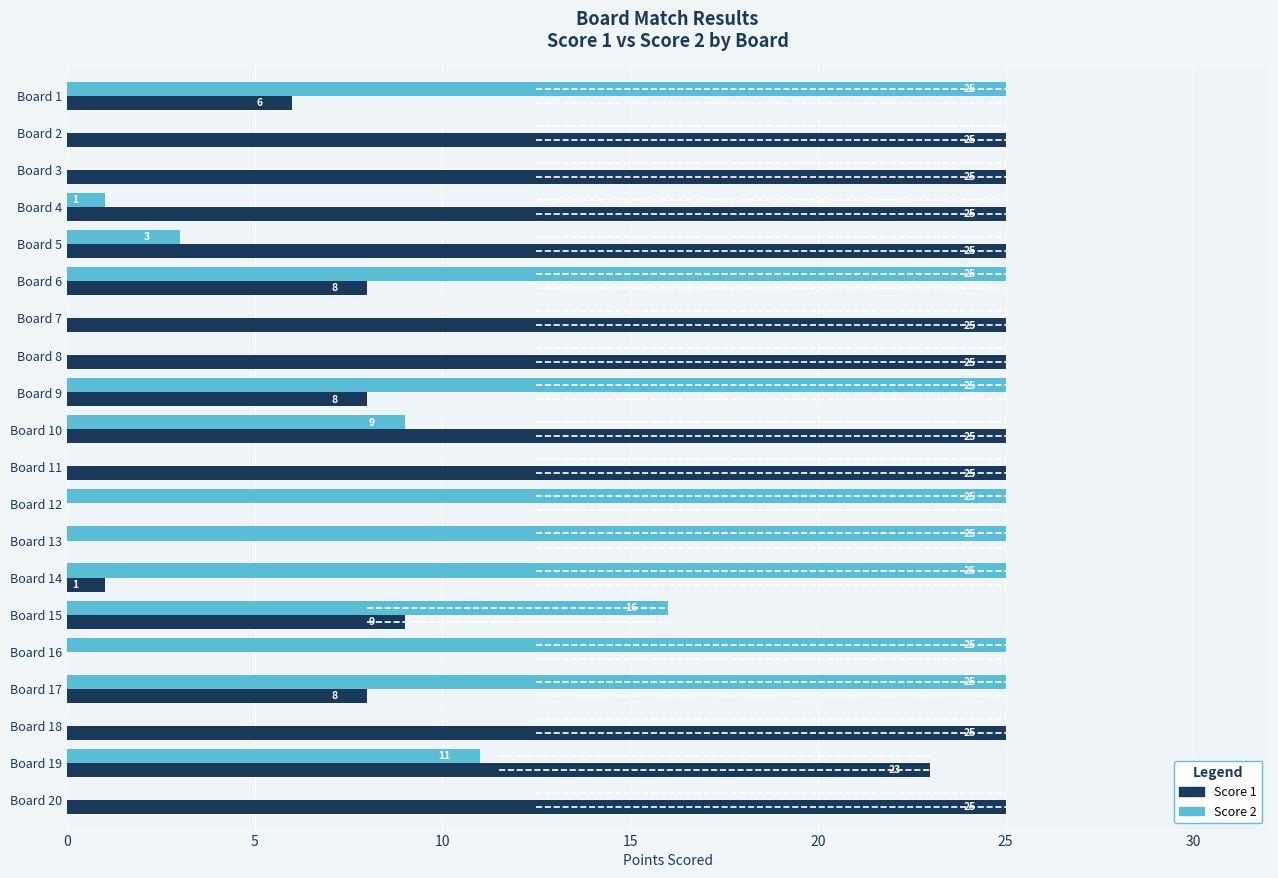

What is the total value across all series at Board 11?

25